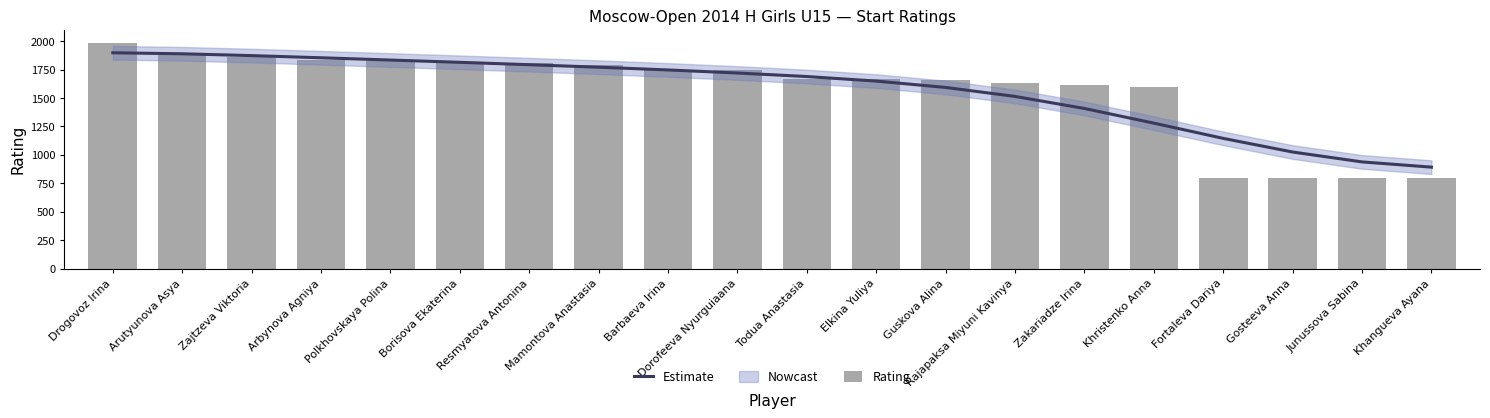

What is the smallest value displayed?

800